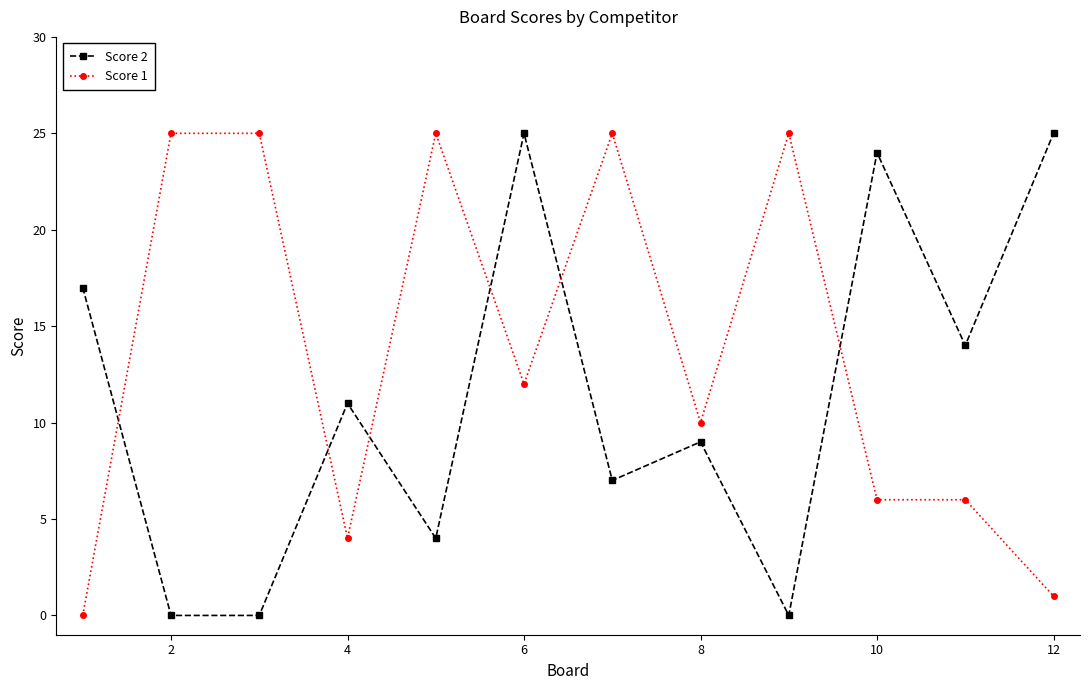

Does the chart display data point markers on the line(s)?

Yes